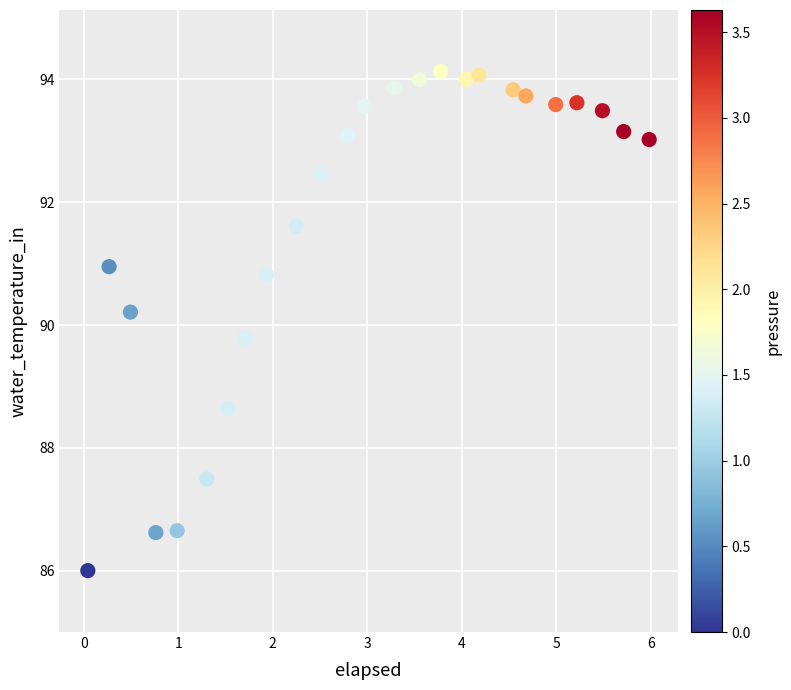

What is the range of X values (max minus min)?

5.9